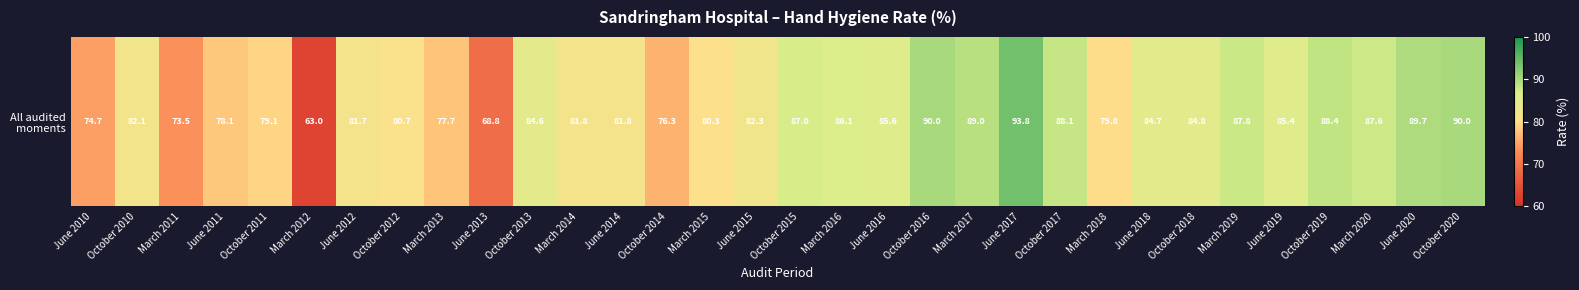

Which category has the lowest value across all series?

March 2012